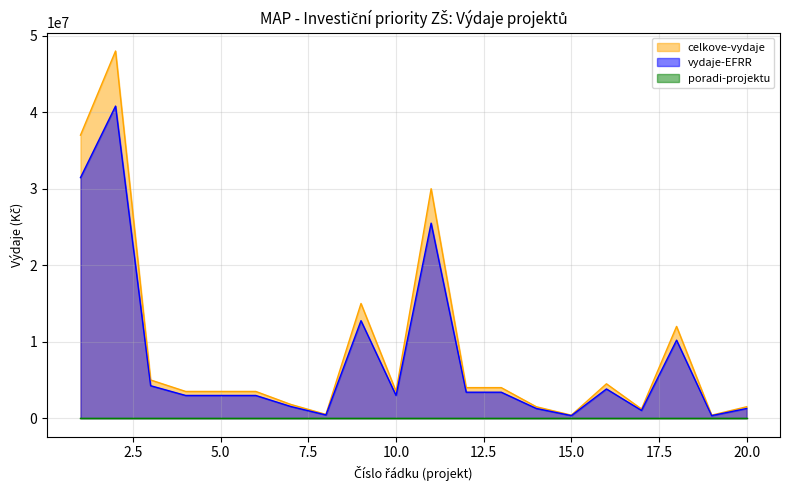

Rank the series by their average value, from lowest to highest.

poradi-projektu, vydaje-EFRR, celkove-vydaje